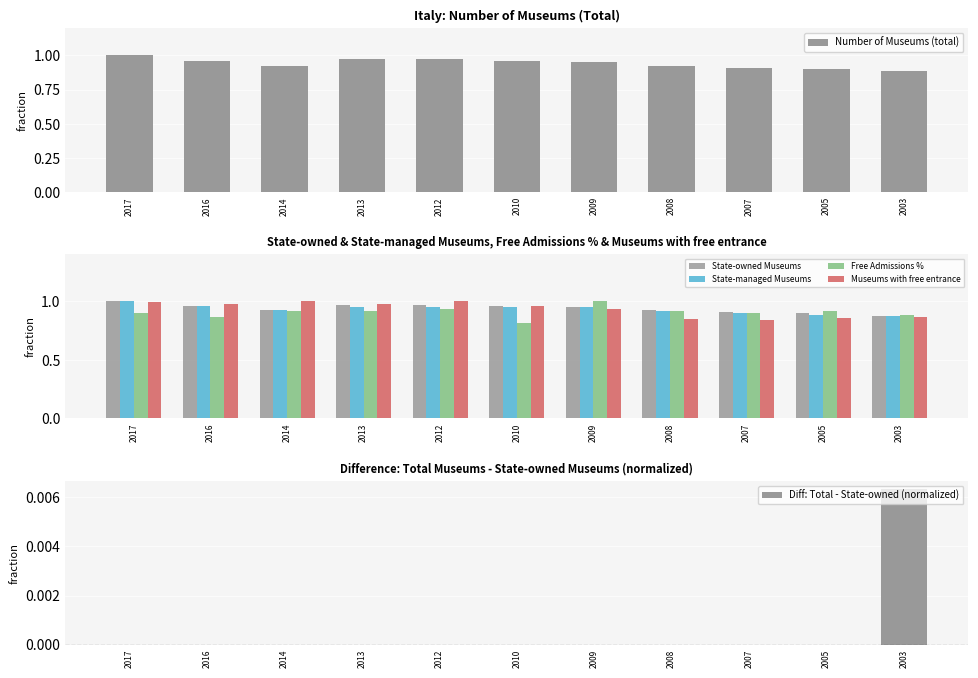

What is the difference between the second highest and minimum values in the Museums with free entrance series?

0.2